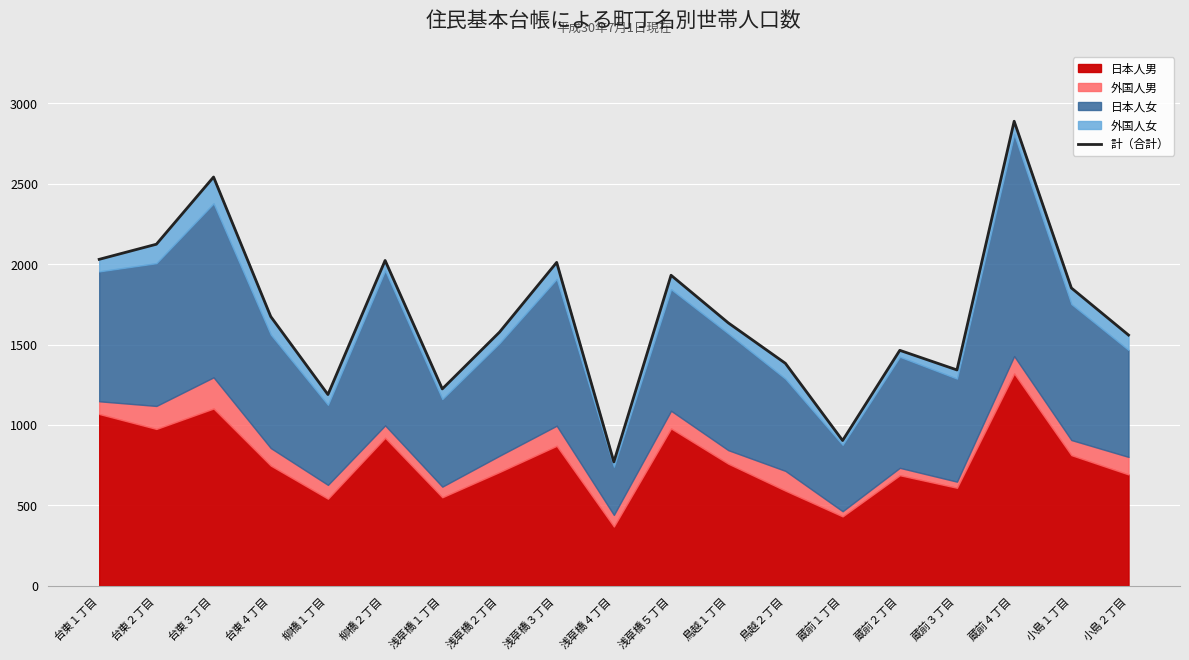

What is the label of the 7th point from the right?

鳥越２丁目